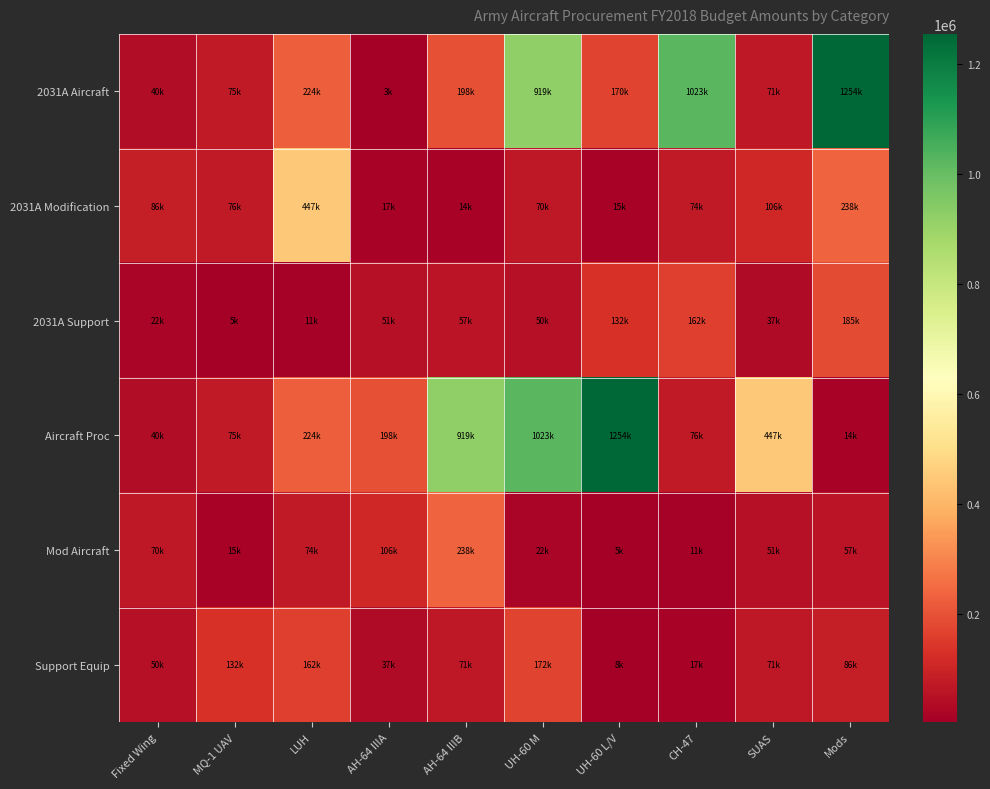

At how many categories does at least one series exceed 953893?

4